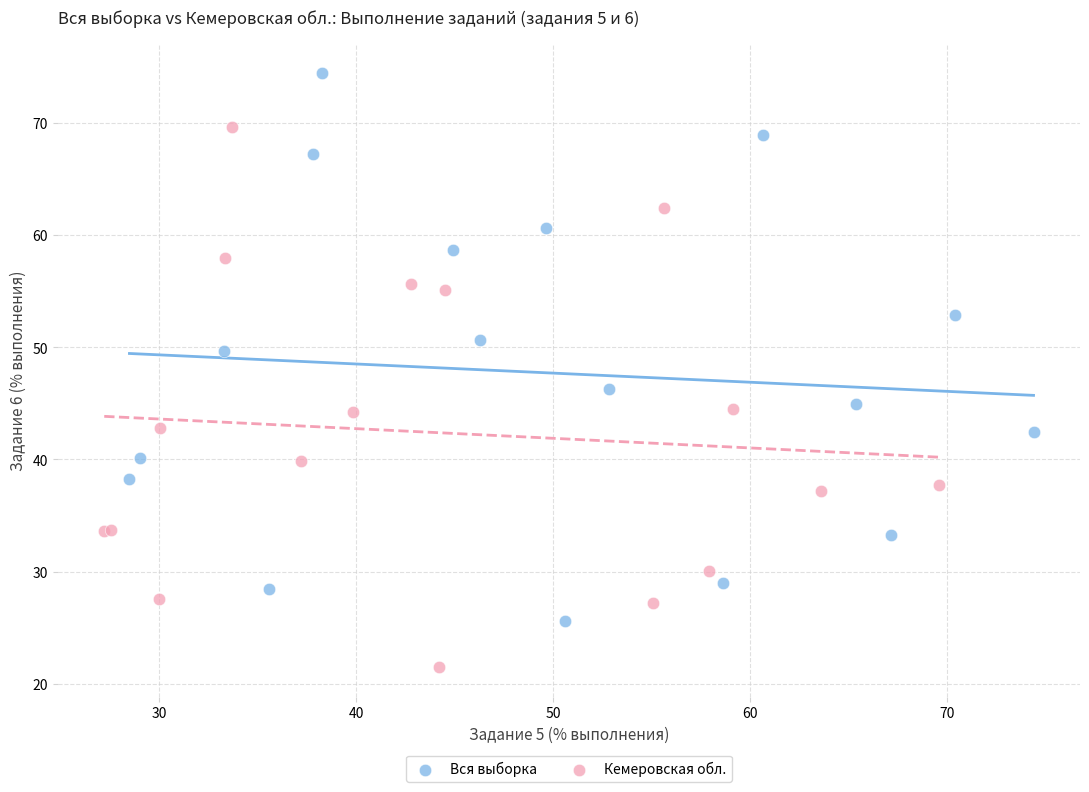

What are all the series names shown in the legend?

Вся выборка, Кемеровская обл.